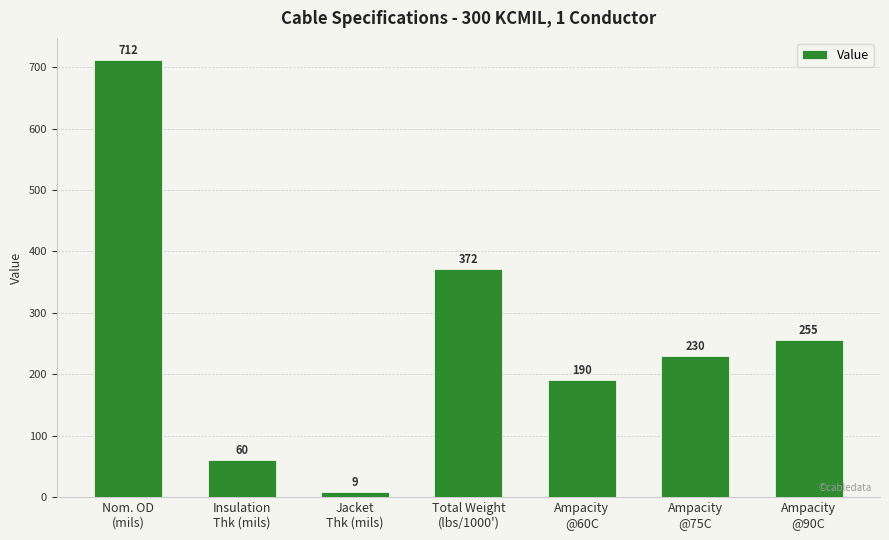

What value does the data have at Total Weight
(lbs/1000'), to the nearest 10?

370